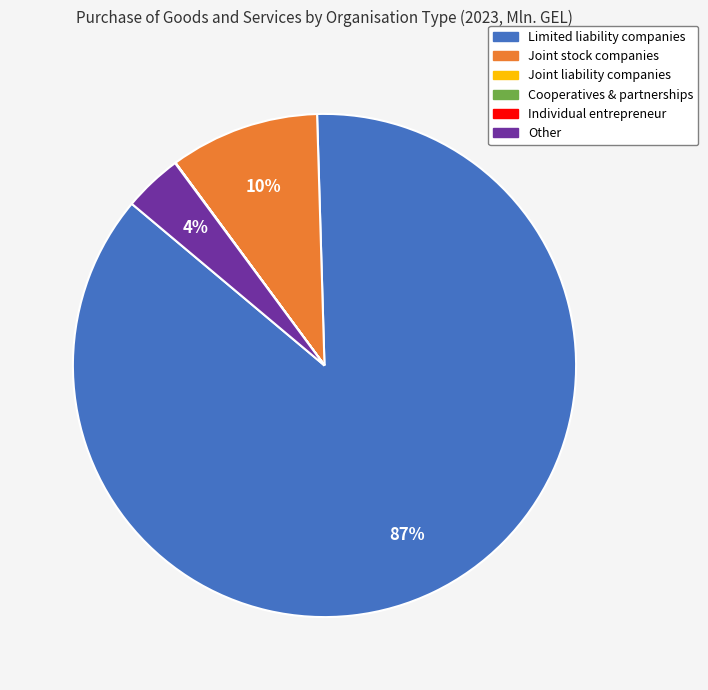

Do Joint stock companies and Limited liability companies together represent more than half of the pie?

Yes